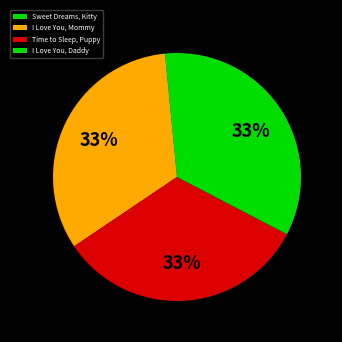

Is it true that Sweet Dreams, Kitty is 1% of the pie?

False